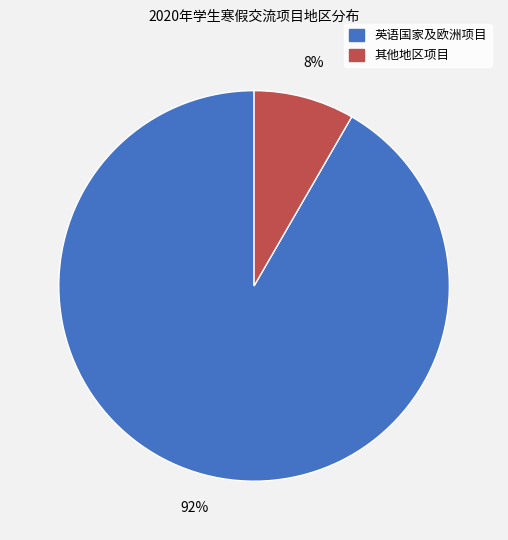

To the nearest percent, what is the average slice percentage?

50%